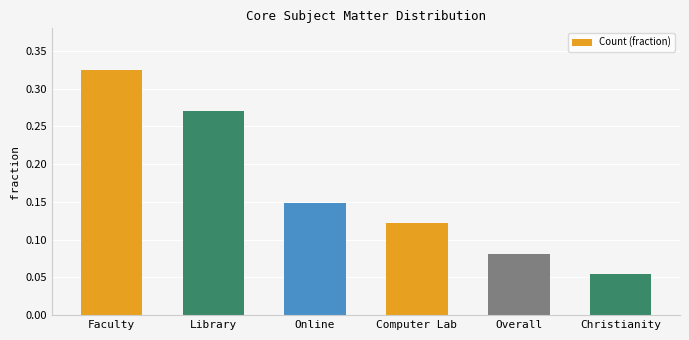

What position from the left is Christianity?

6